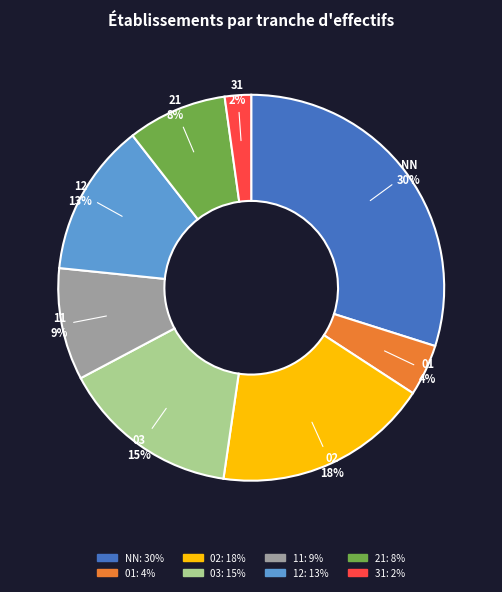

How many segments does this pie chart have?

8